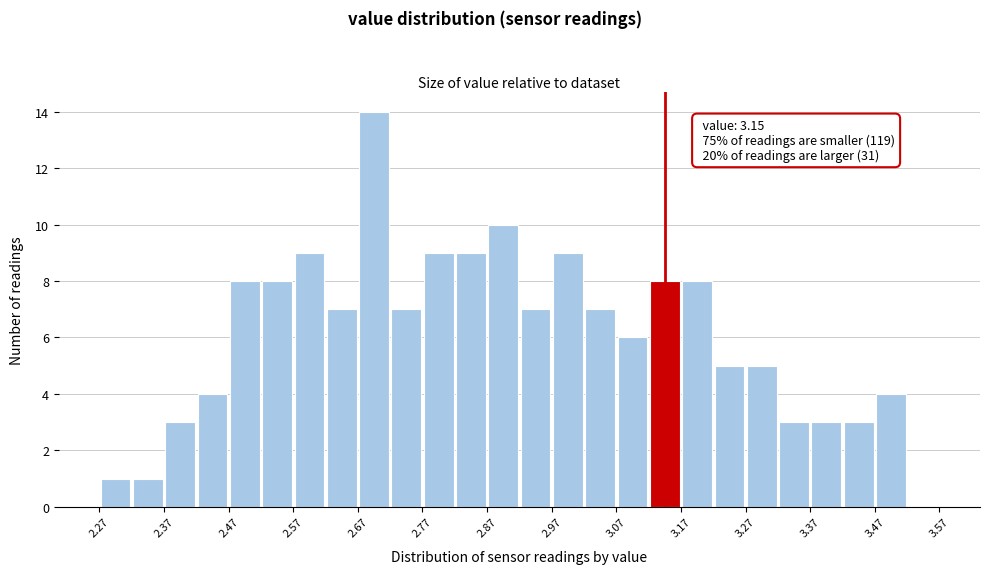

Over which range of the x-axis is the bar tallest?

2.675 to 2.725